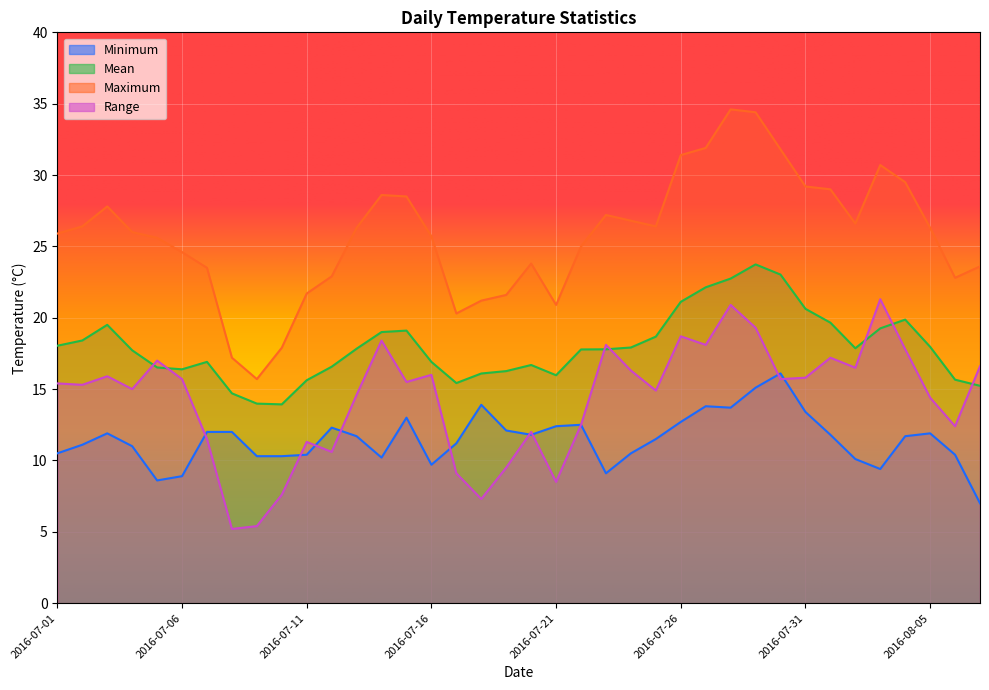

Is it true that Maximum equals 14.7 at 2016-07-30?

False